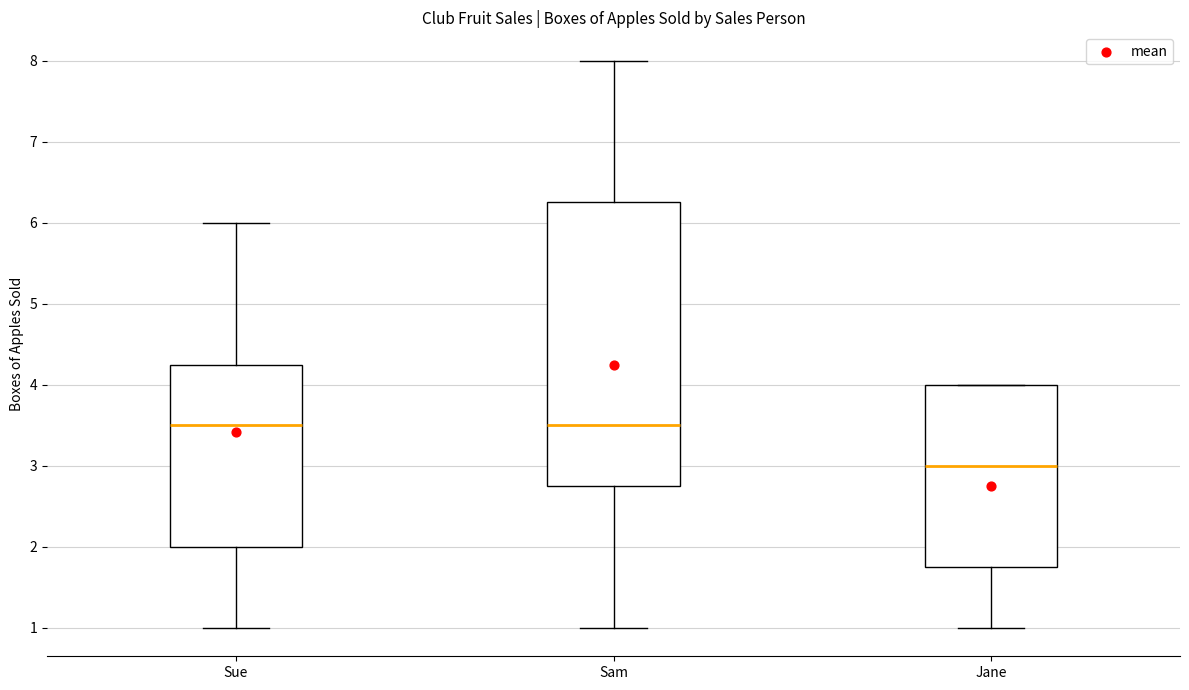

Reading left to right, transcribe this box plot: for each box, give where its median line is, the range the box spans, and where its two whiskers end, as read against the y-axis. The values are not printed on the chart, so give them approximately, as read against the axis.

Sue: median 3.5, box 2.0 to 4.3, whiskers 1.0 to 6.0
Sam: median 3.5, box 2.8 to 6.3, whiskers 1.0 to 8.0
Jane: median 3.0, box 1.8 to 4.0, whiskers 1.0 to 4.0